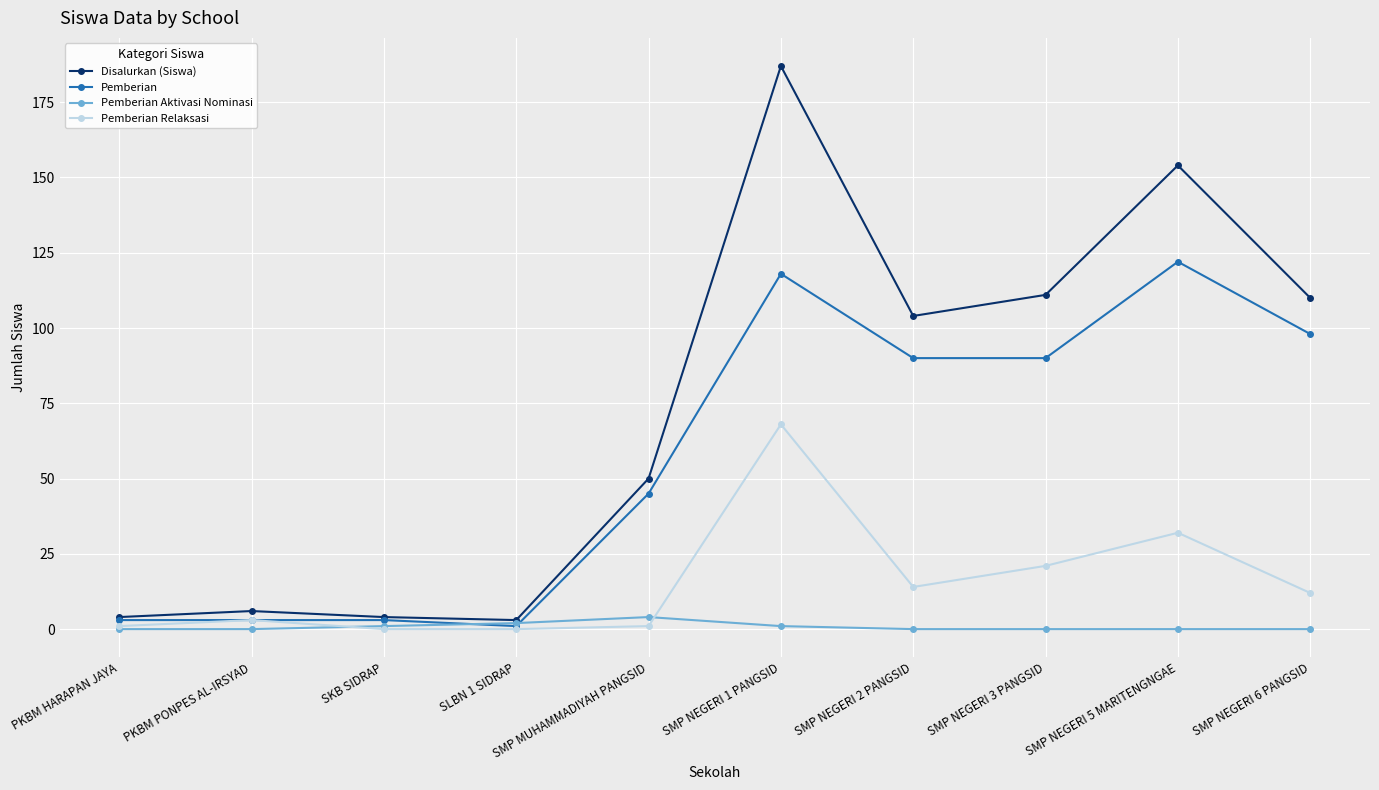

List the series in order of their peak value, lowest first.

Pemberian Aktivasi Nominasi, Pemberian Relaksasi, Pemberian, Disalurkan (Siswa)